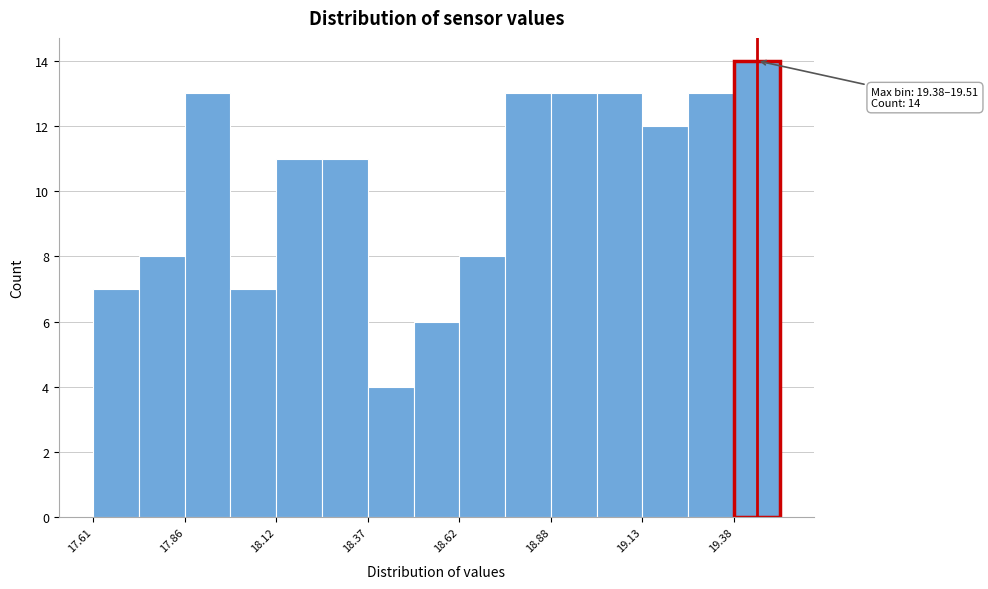

Read against the x-axis, roughly where is the centre of the tallest bar?

19.45